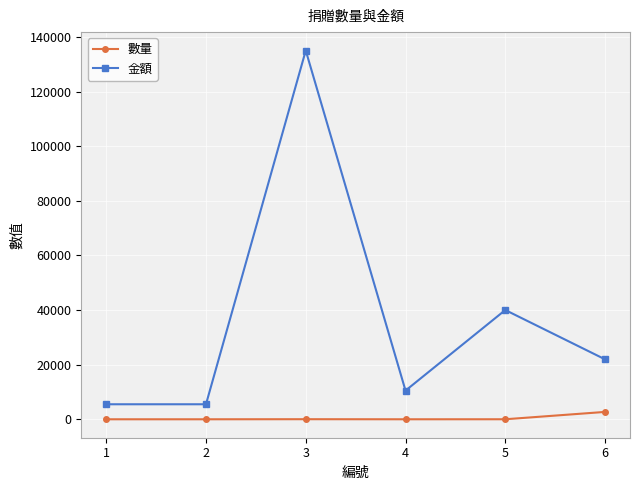

Which series changed the most between 2 and 5?

金額